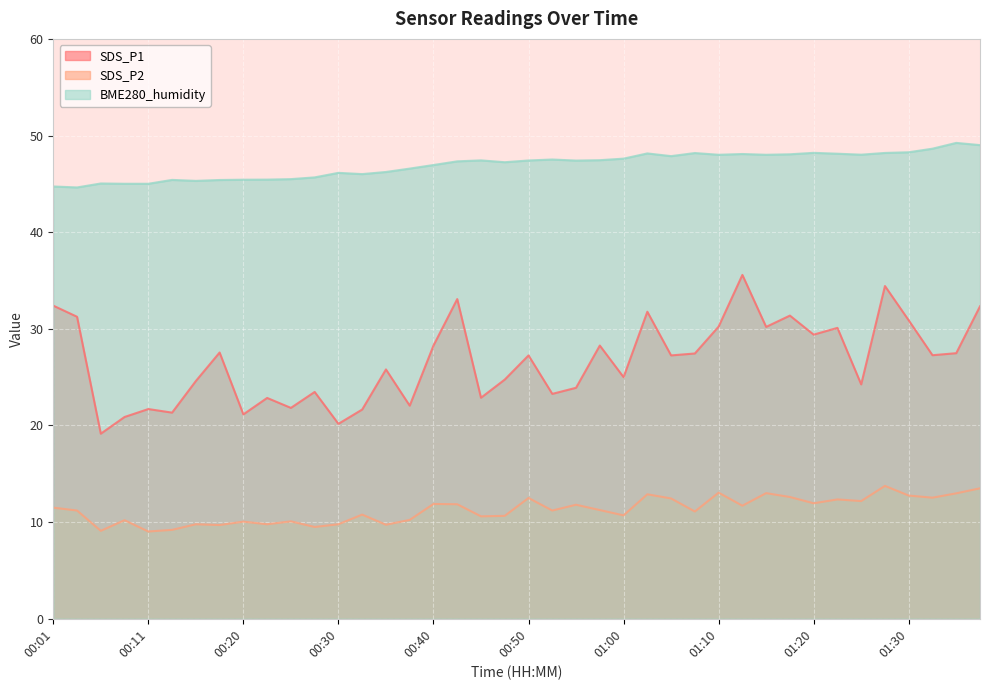

Which series changed the most between 00:55 and 01:10?

SDS_P1